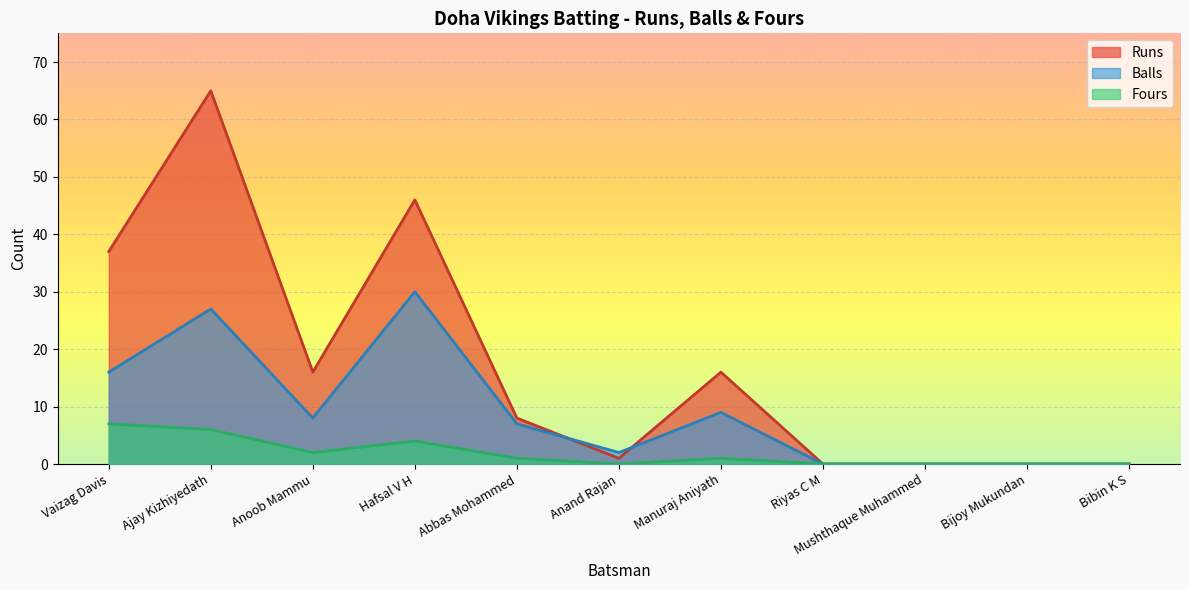

How many lines are shown in the chart?

3